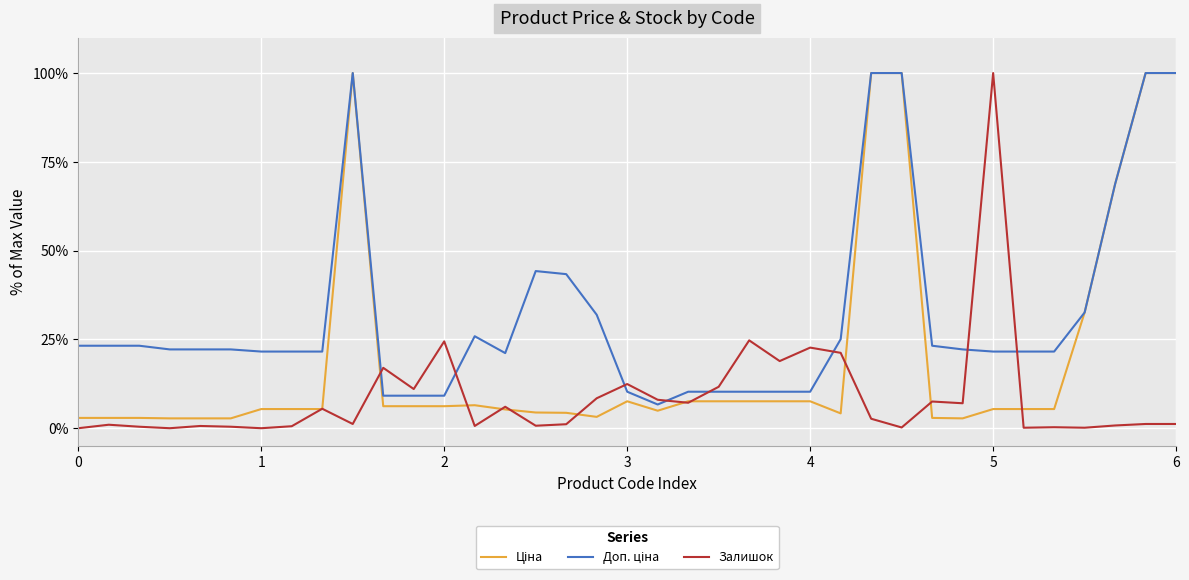

What is the maximum value shown in the chart?

100.0